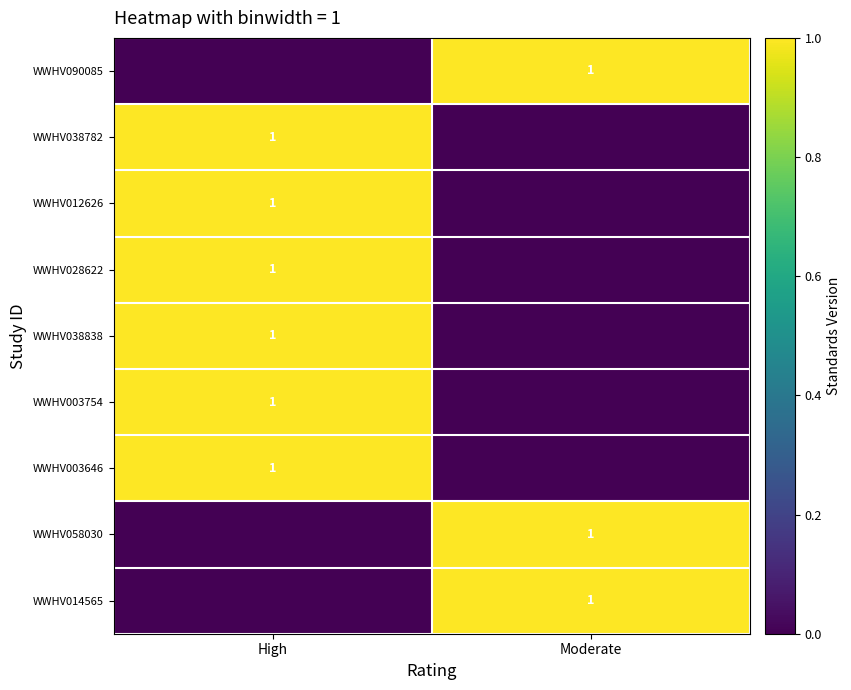

Is it true that WWHV058030 equals 2 at Moderate?

False